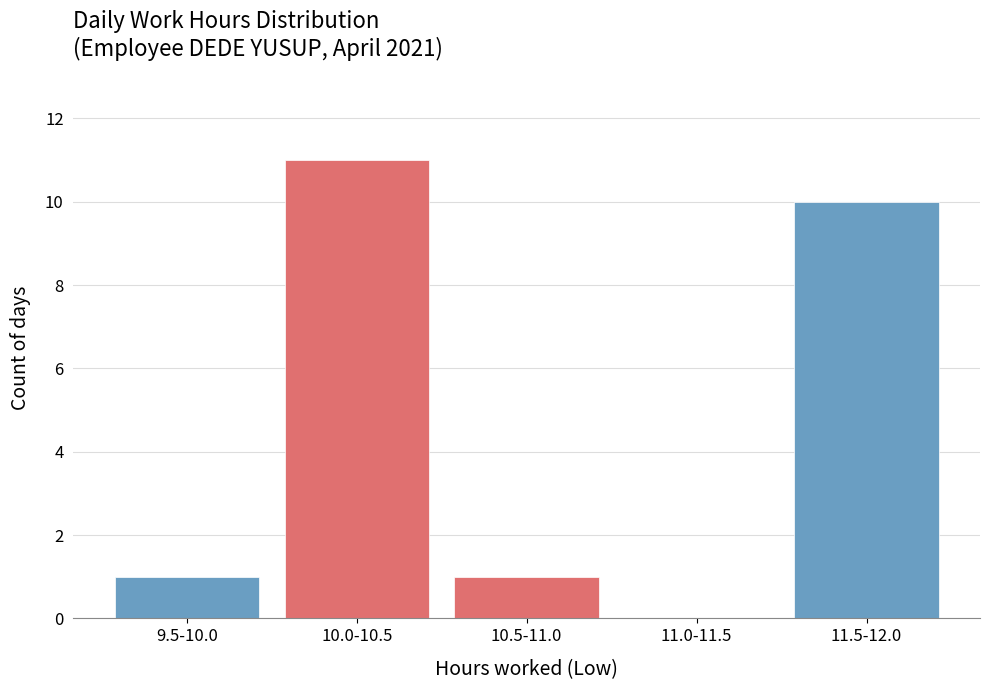

Reading left to right, list all the values displayed in this chart.

9.5-10.0=1	10.0-10.5=11	10.5-11.0=1	11.0-11.5=0	11.5-12.0=10